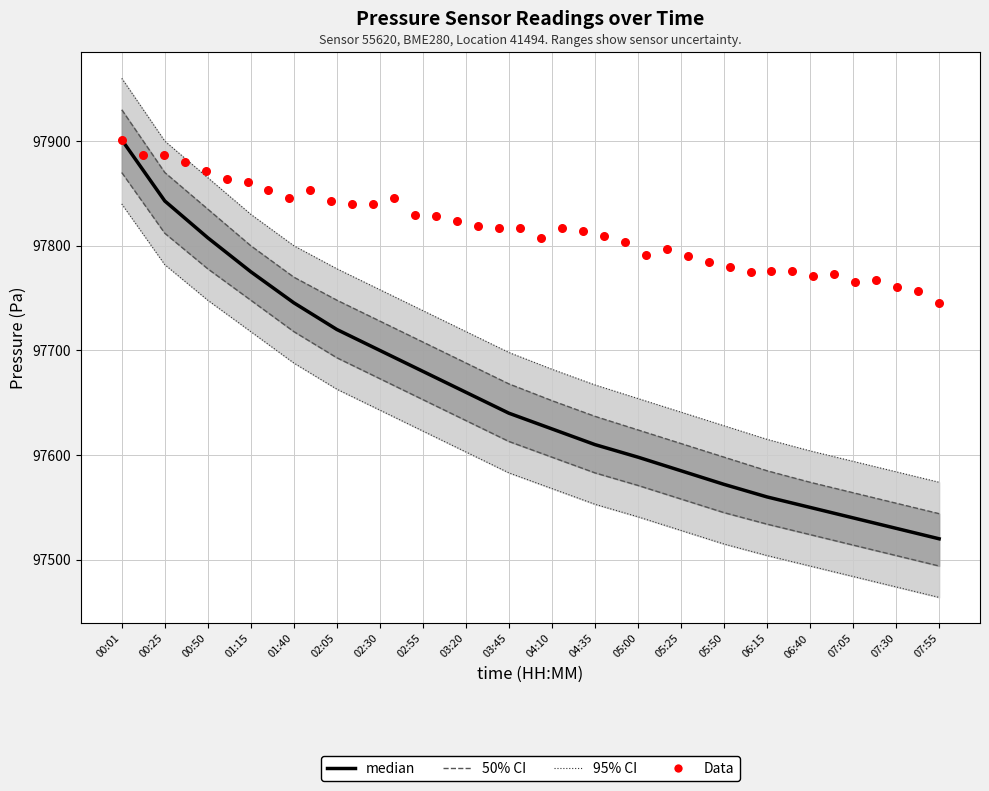

Which series contains the lowest Y value?

pressure_lower95